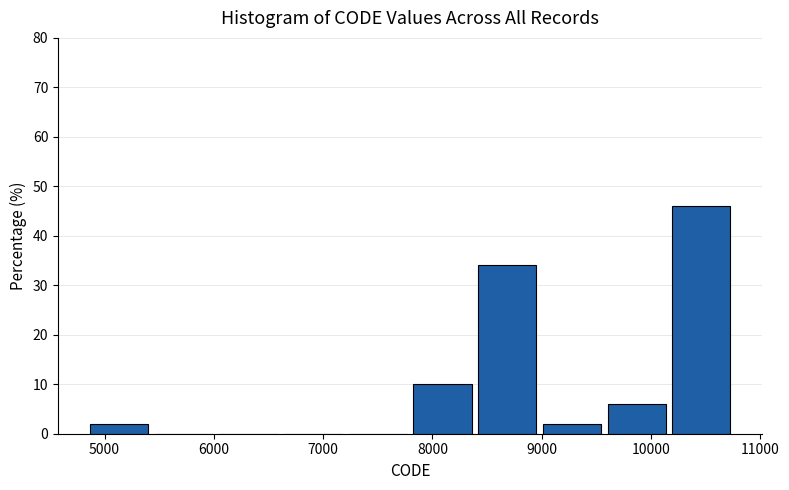

Reading left to right, transcribe this chart: for each bar, give the range it covers on the x-axis and its height. Neither the bar edges nor the heights are printed on the chart, so give them approximately, as read against the axes.

4800 to 5400: 2
5400 to 6000: 0
6000 to 6600: 0
6600 to 7200: 0
7200 to 7800: 0
7800 to 8400: 10
8400 to 9000: 34
9000 to 9600: 2
9600 to 10200: 6
10200 to 10800: 46